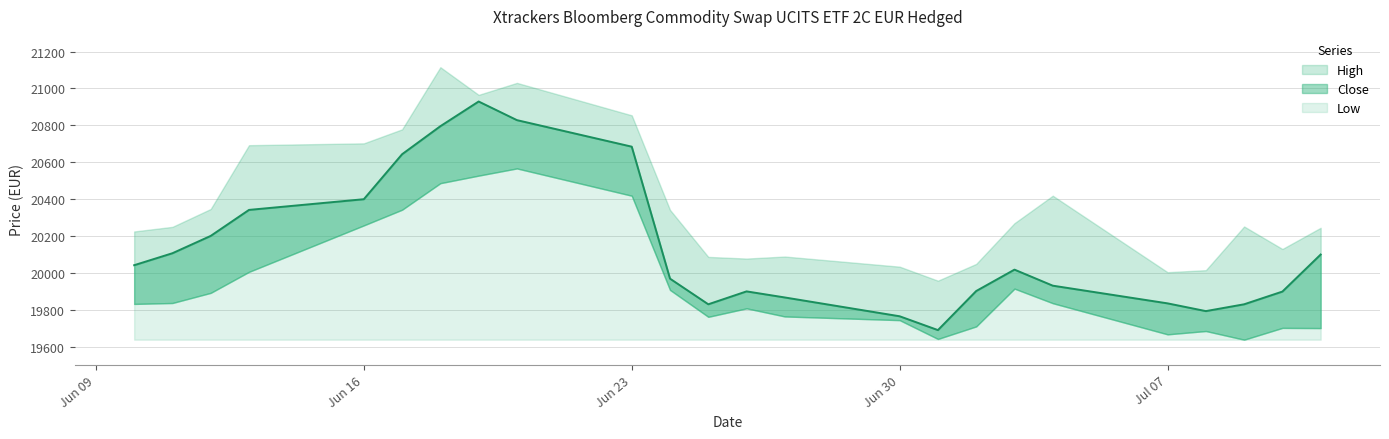

Which series changed the most between 11.06.2025 and 18.06.2025?

High